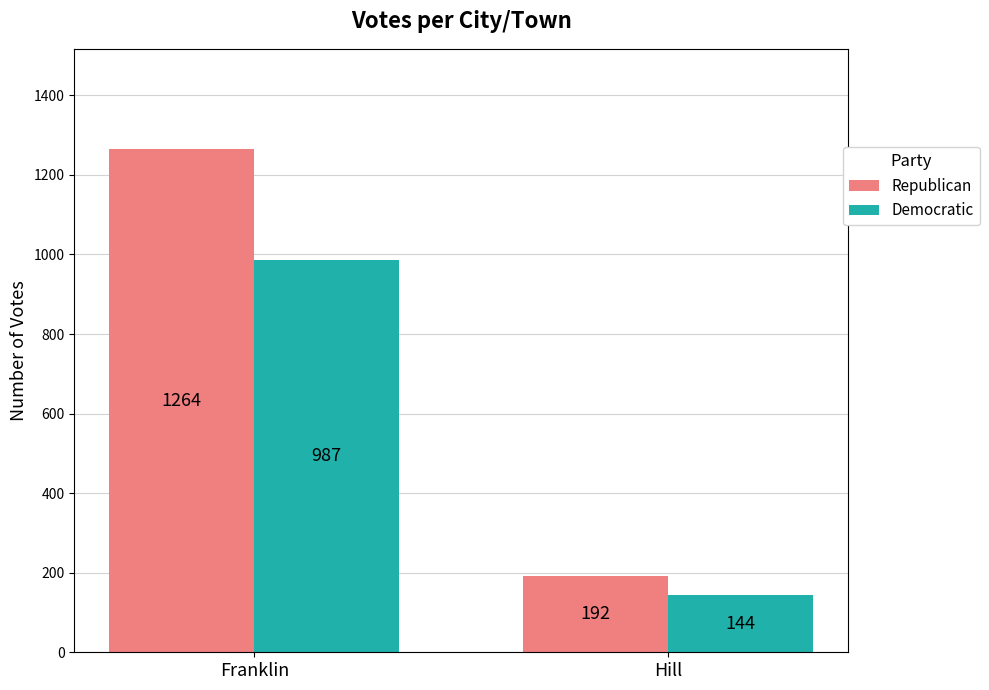

What is the label of the 1st bar from the left?

Franklin